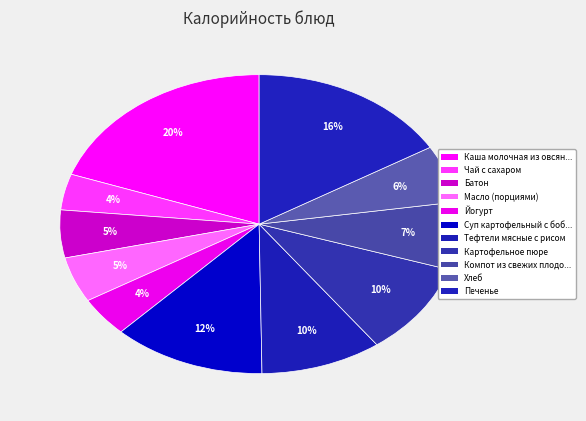

How many slices are in this pie chart?

11